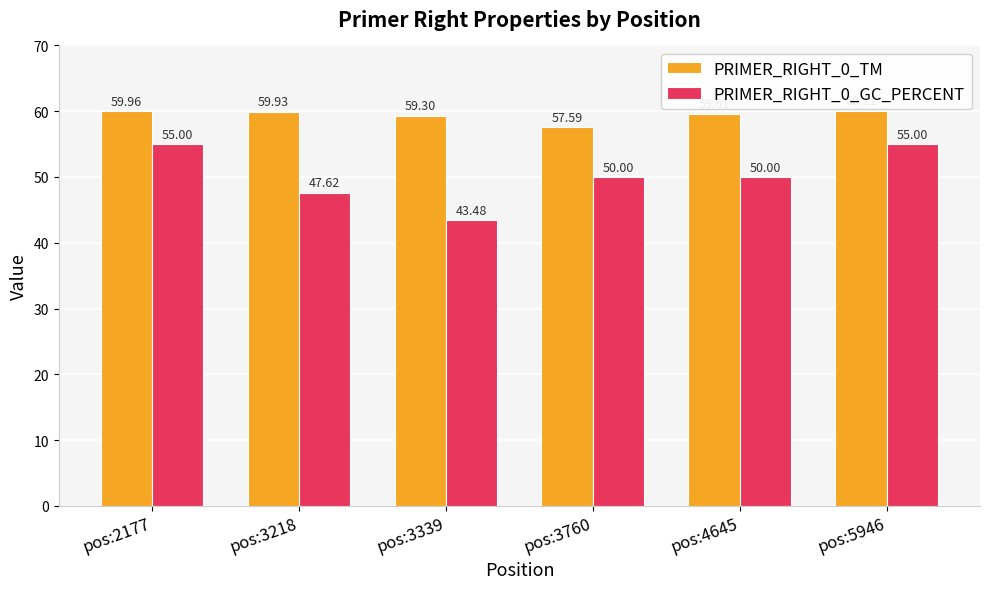

Reading left to right, extract all data points from this chart.

PRIMER_RIGHT_0_TM: 60.0	59.9	59.3	57.6	59.6	60.1
PRIMER_RIGHT_0_GC_PERCENT: 55.0	47.6	43.5	50.0	50.0	55.0